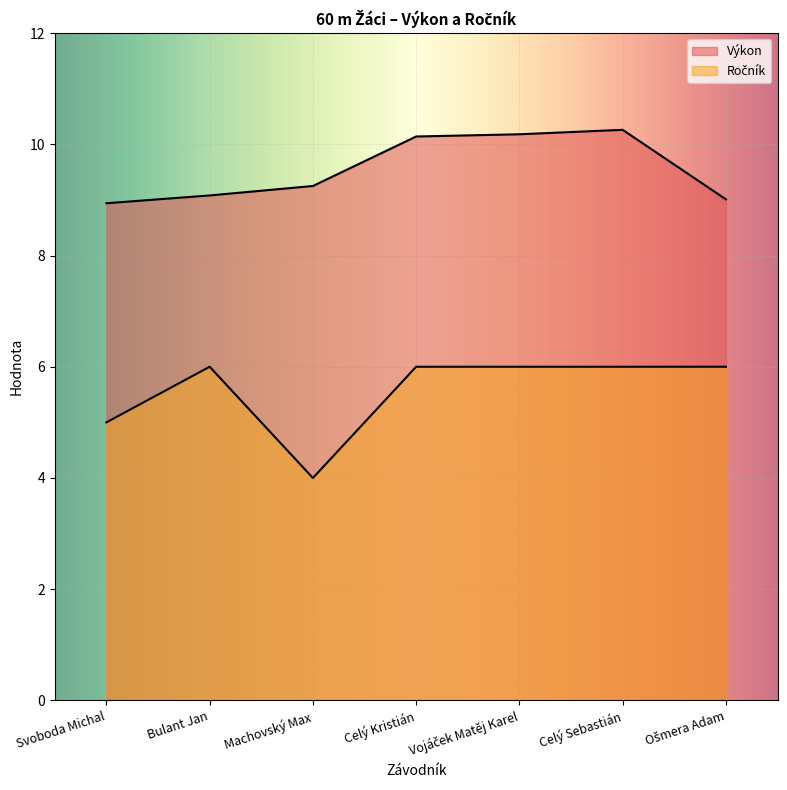

What position from the left is Bulant Jan?

2